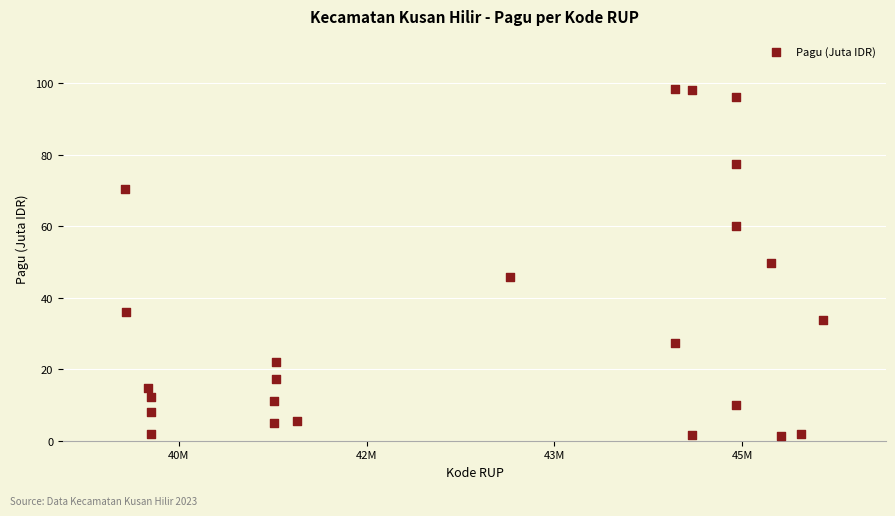

What is the range of Y values (max minus min)?

97.0